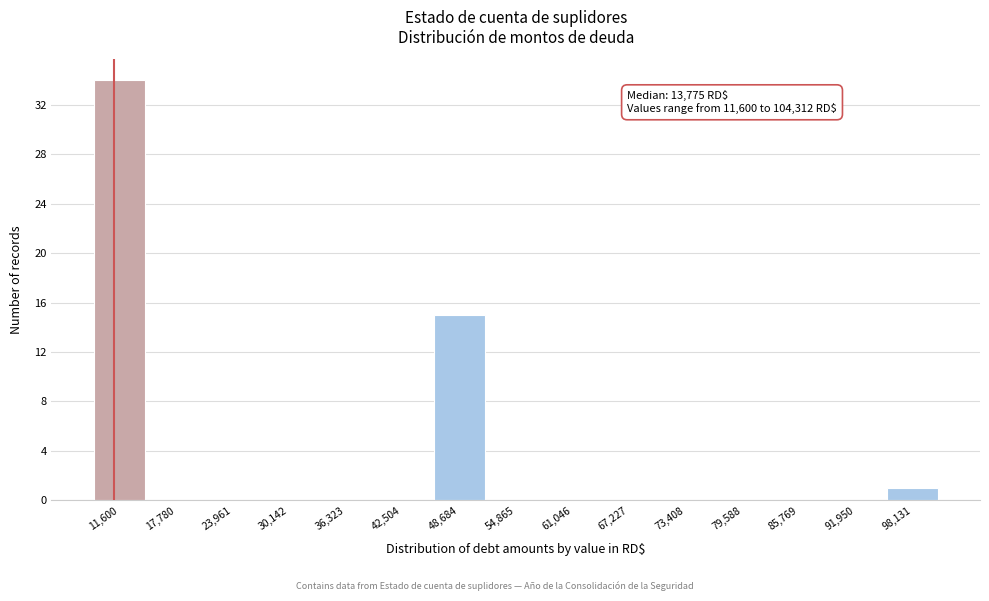

Reading left to right, transcribe all the data shown in this chart.

11,600=34	17,780=0	23,961=0	30,142=0	36,323=0	42,504=0	48,684=15	54,865=0	61,046=0	67,227=0	73,408=0	79,588=0	85,769=0	91,950=0	98,131=1